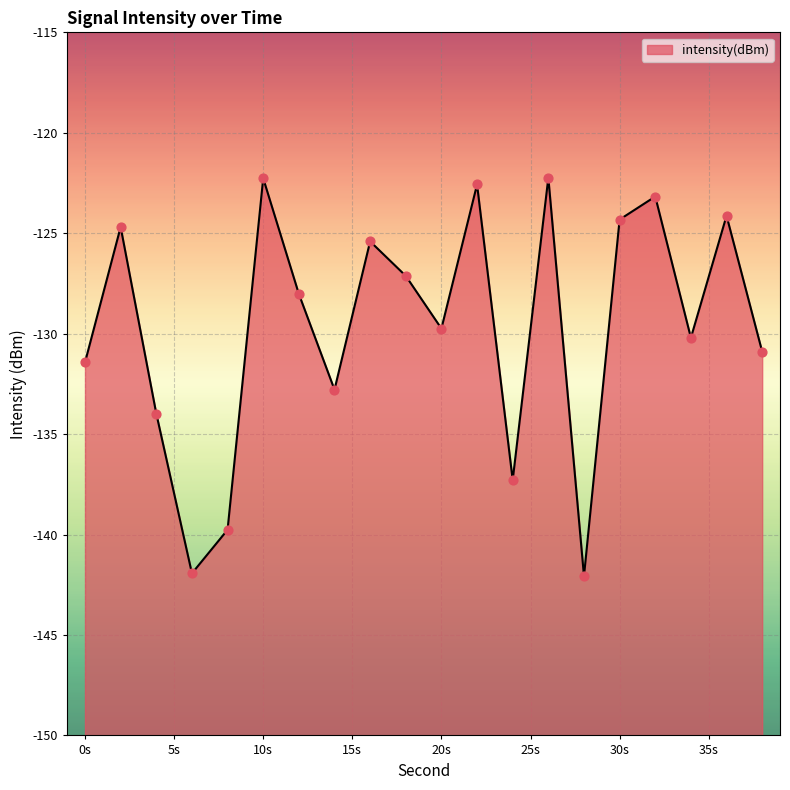

What is the change in value from 6 to 38?

+11.0